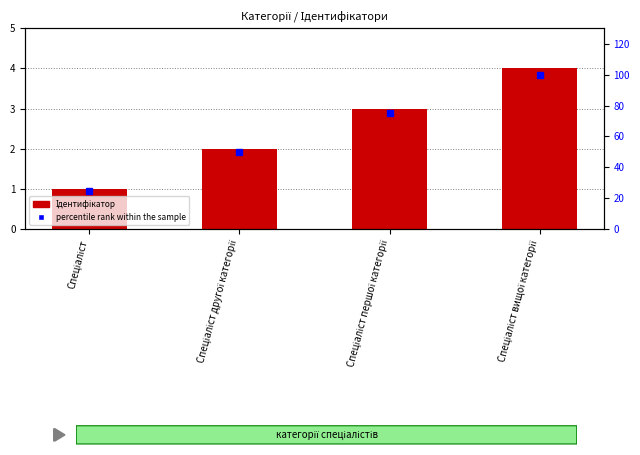

List the labels in order of Ідентифікатор value, smallest first.

Спеціаліст, Спеціаліст другої категорії, Спеціаліст першої категорії, Спеціаліст вищої категорії